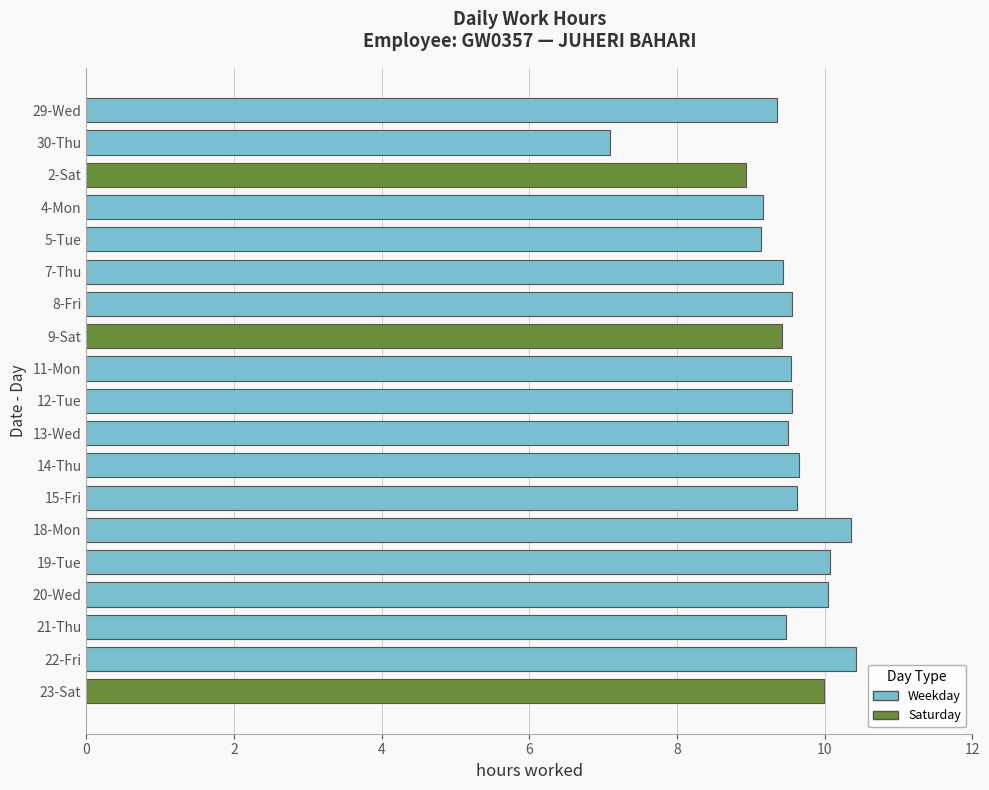

The value at 30-Thu is 7.1. True or false?

True